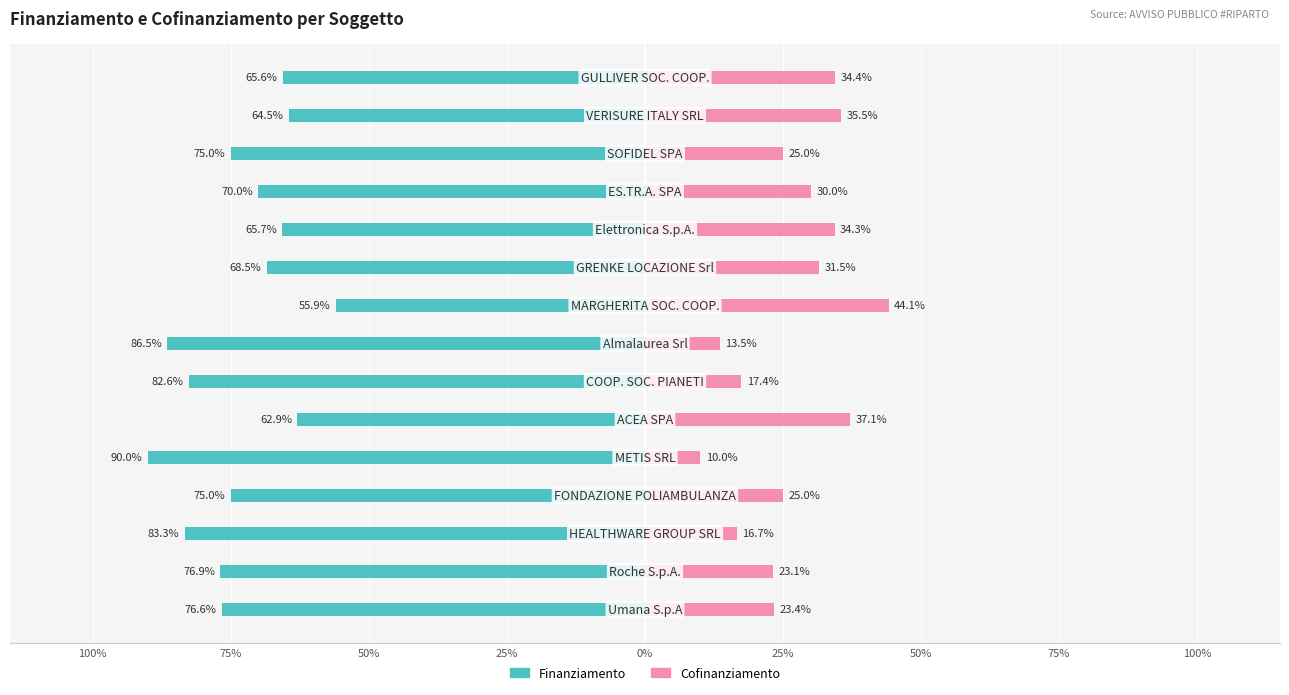

True or false: Cofinanziamento has a value of 34.4 at 14.

True